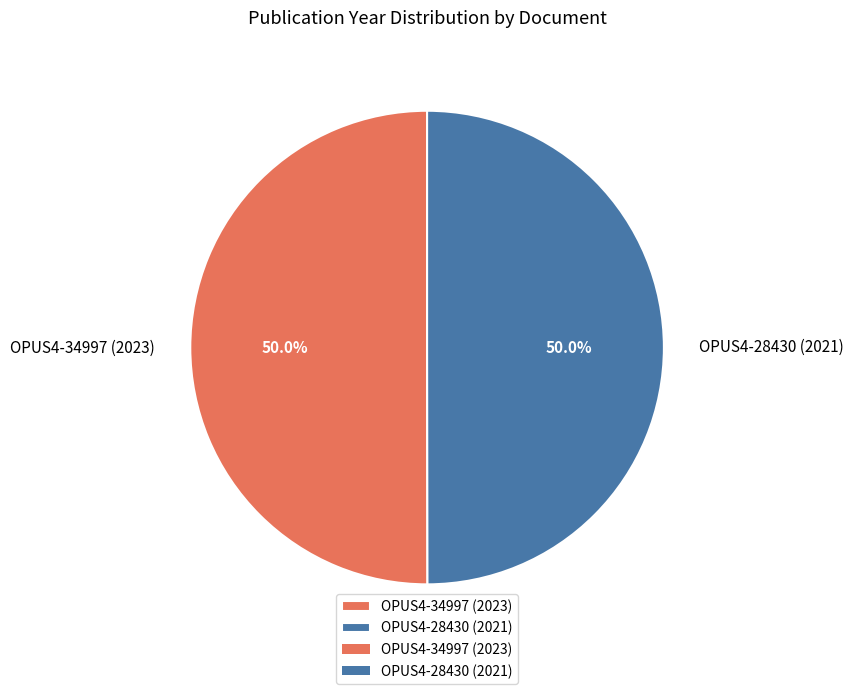

What is the ratio of the value at OPUS4-34997 (2023) to the value at OPUS4-28430 (2021)?

1.0